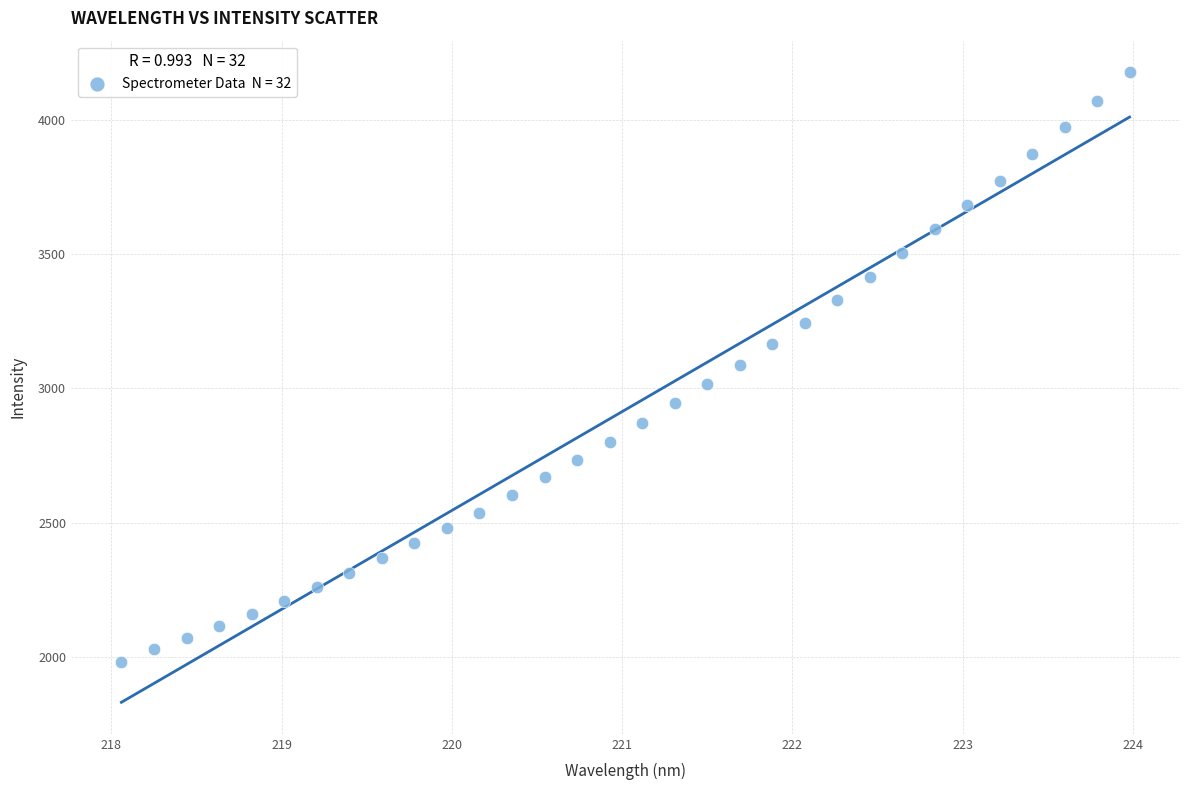

What is the range of X values (max minus min)?

5.9